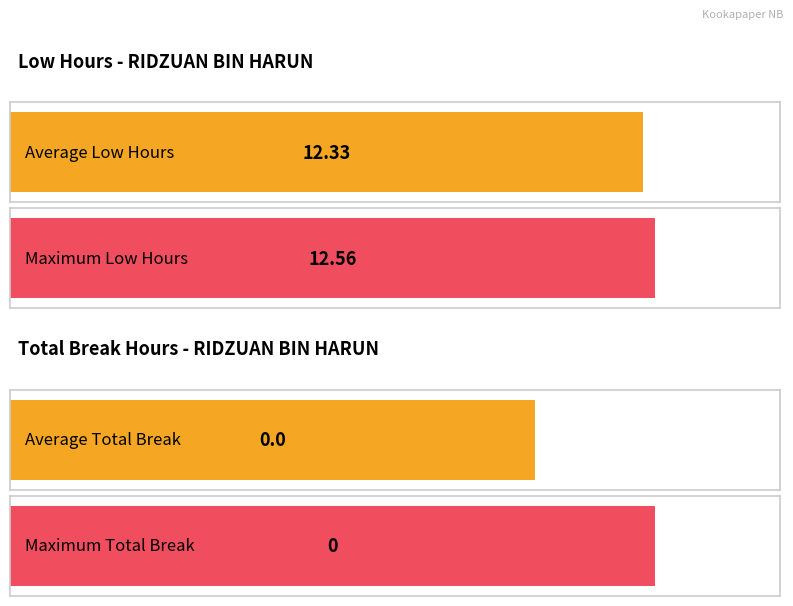

What is the highest value of the Low series?

12.6